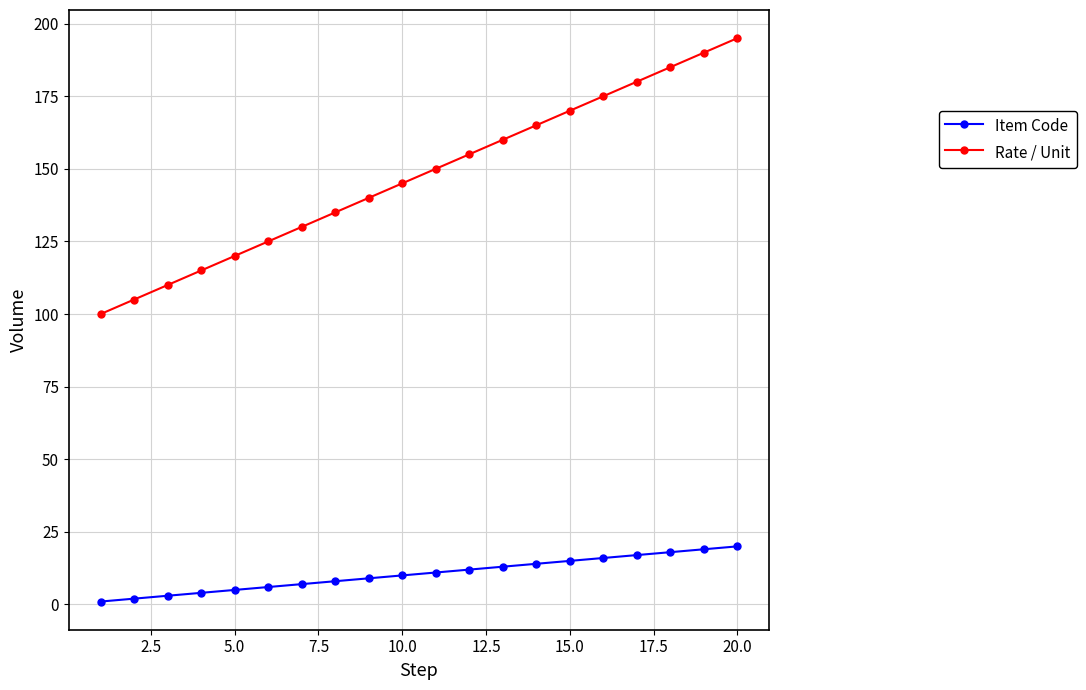

True or false: Rate / Unit and Item Code intersect in this chart.

False